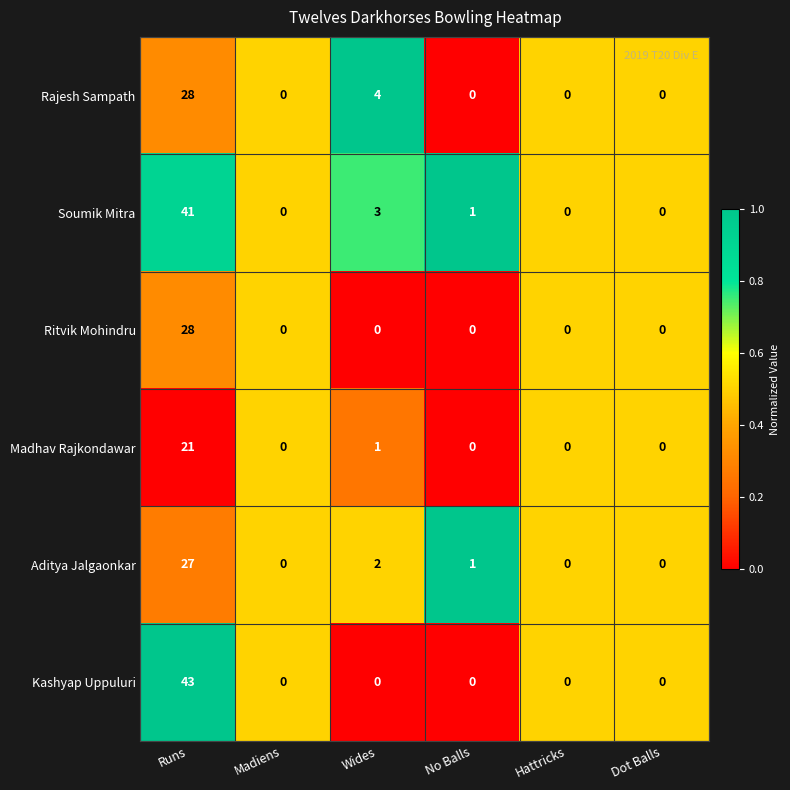

What is the difference between the maximum and minimum values in the Rajesh Sampath series?

28